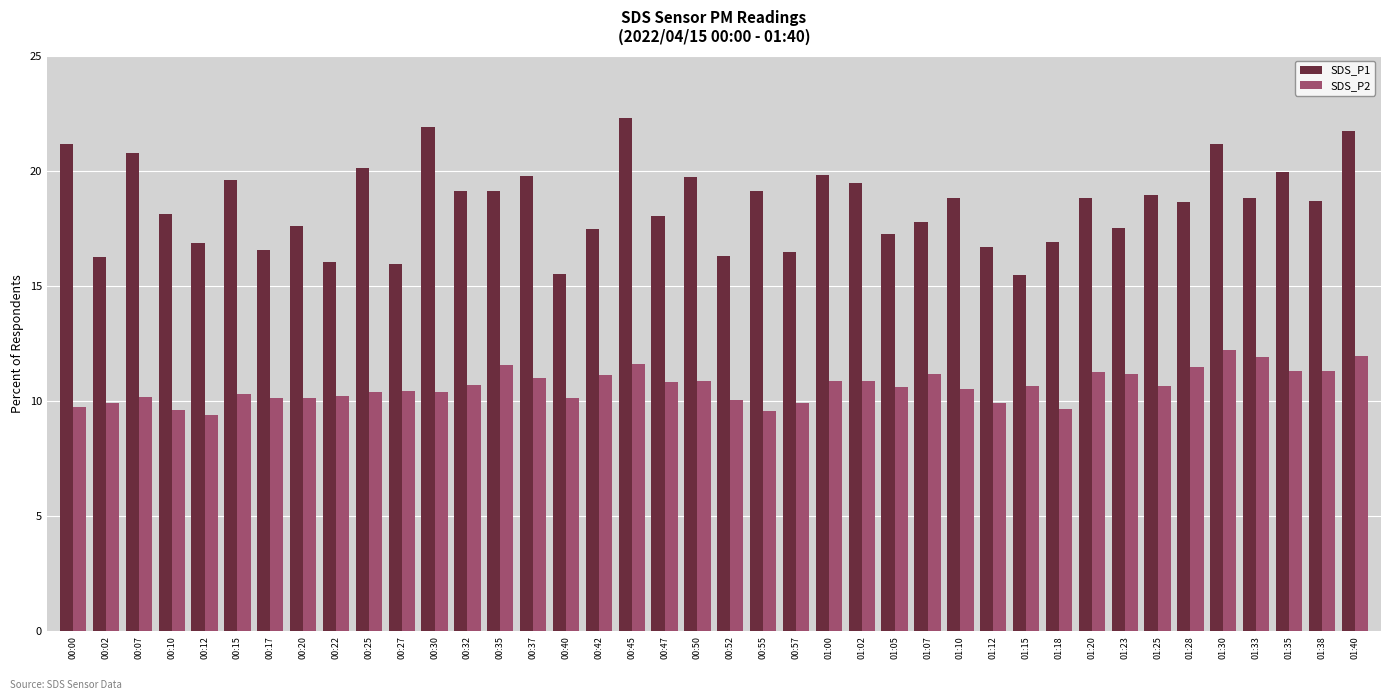

What is the maximum value for SDS_P1?

22.3